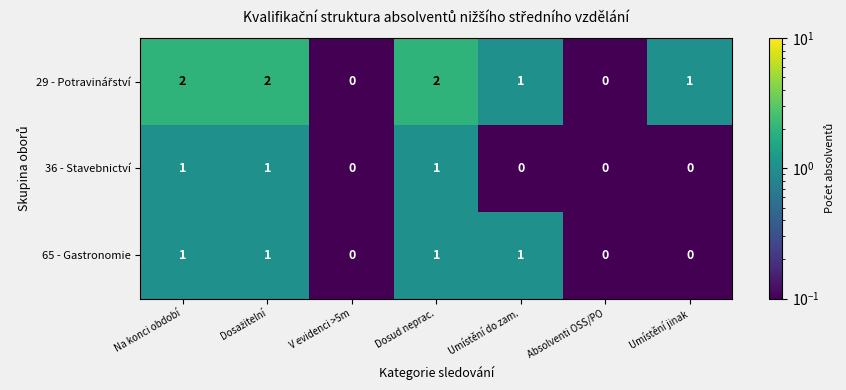

What is the sum of all 36 - Stavebnictví values?

3